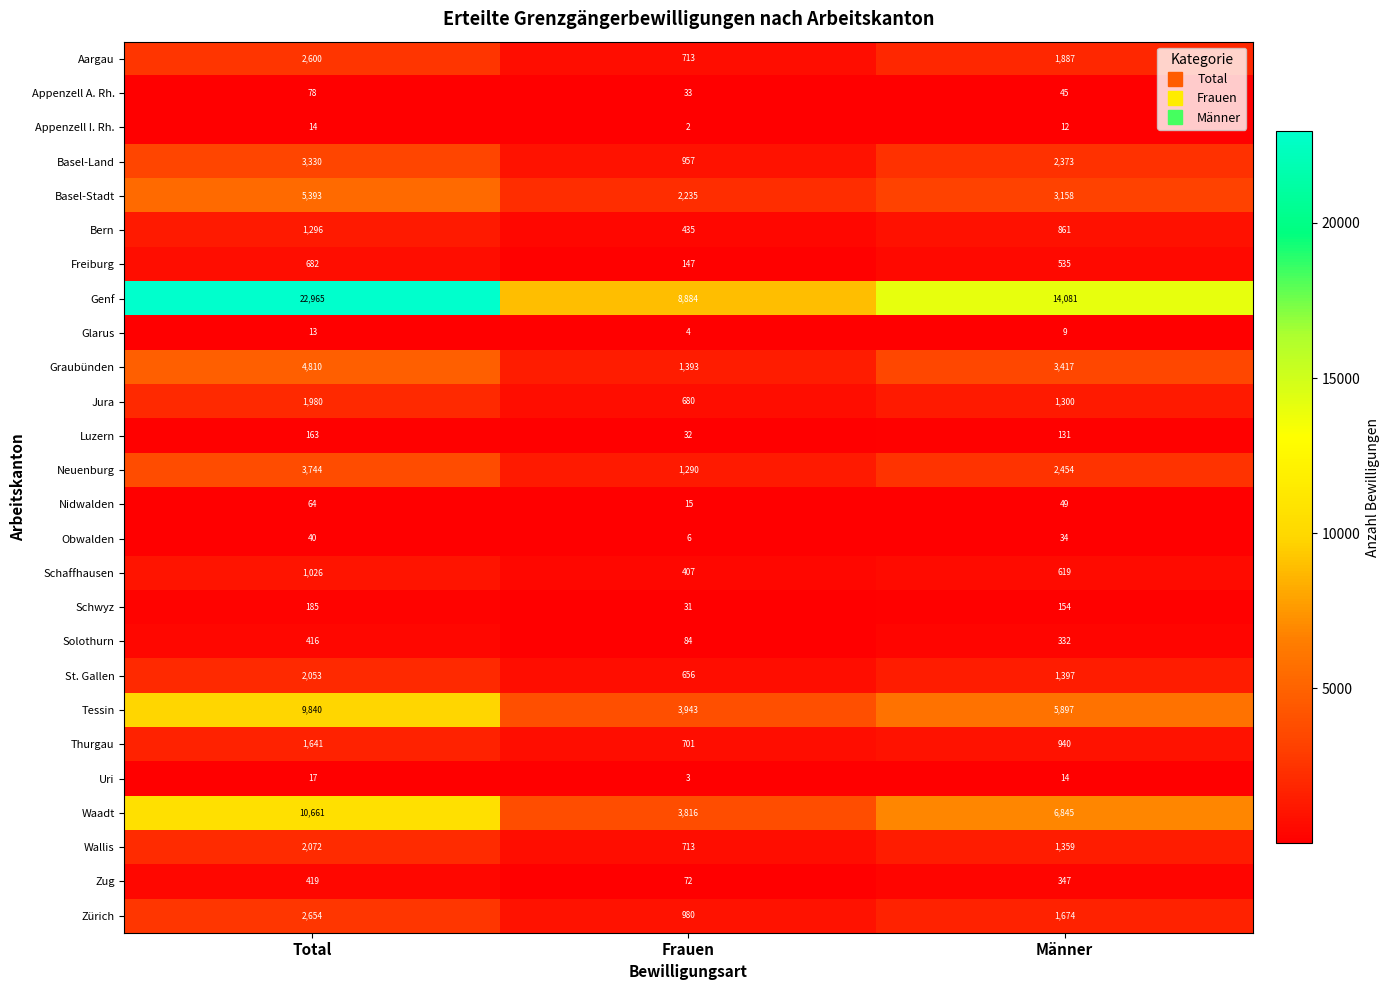

Where is Neuenburg nearest to the value 2517?

Männer